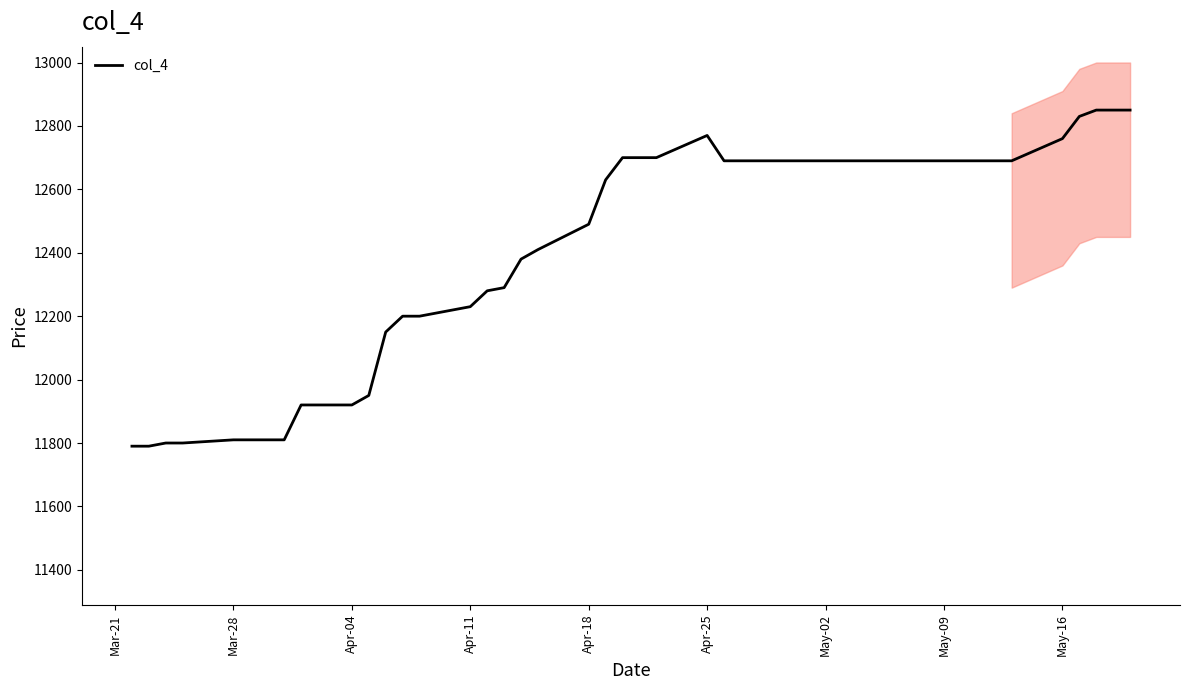

What is the minimum value for col_4?

11790